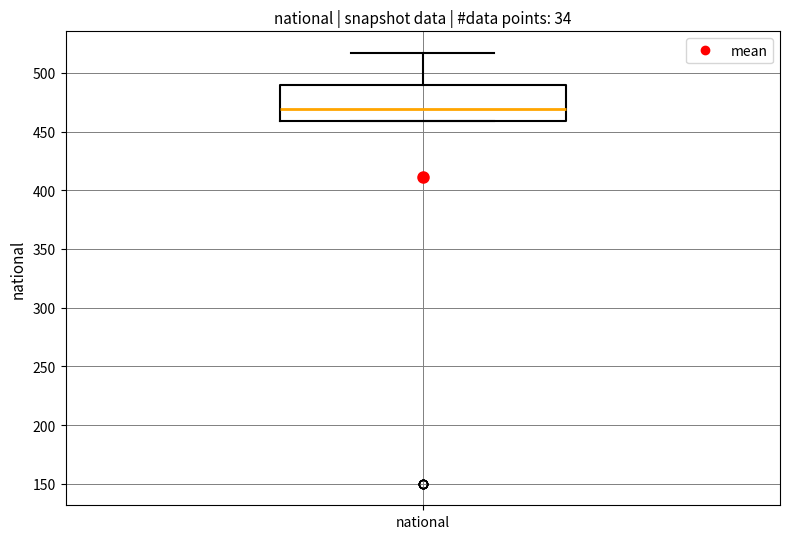

Transcribe this box plot: give where the median line is, the range the box spans, and where the two whiskers end, as read against the y-axis. The values are not printed on the chart, so give them approximately, as read against the axis.

median 470, box 460 to 490, whiskers 460 to 515